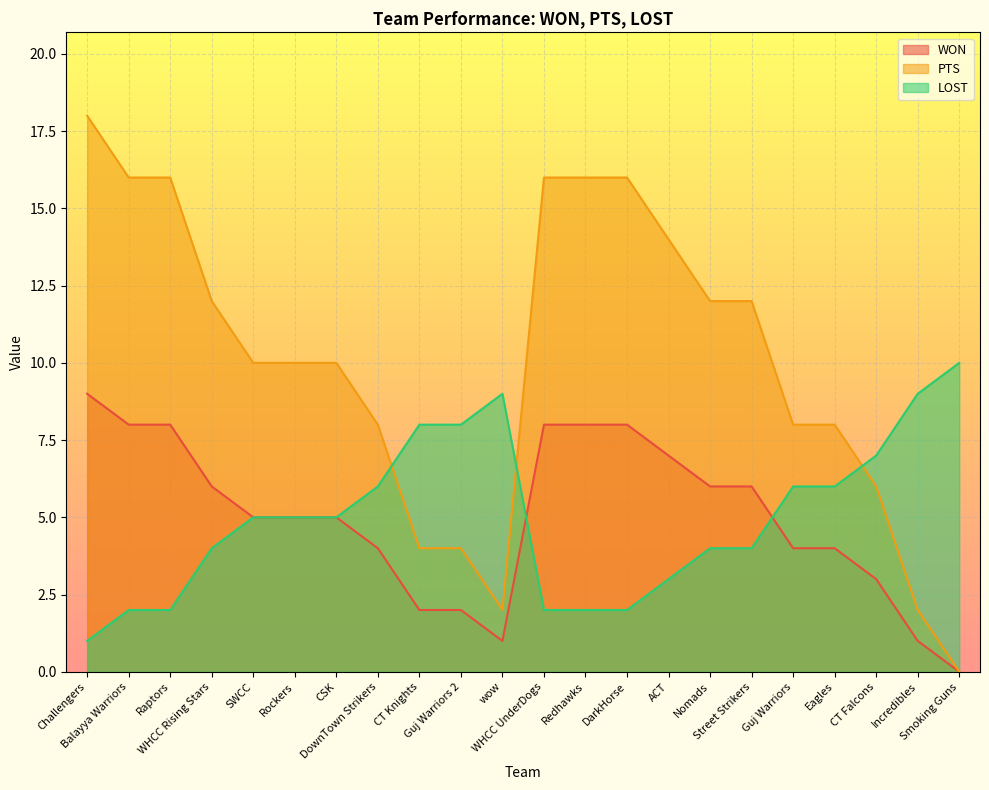

True or false: LOST has more than 2 interior local peaks.

False